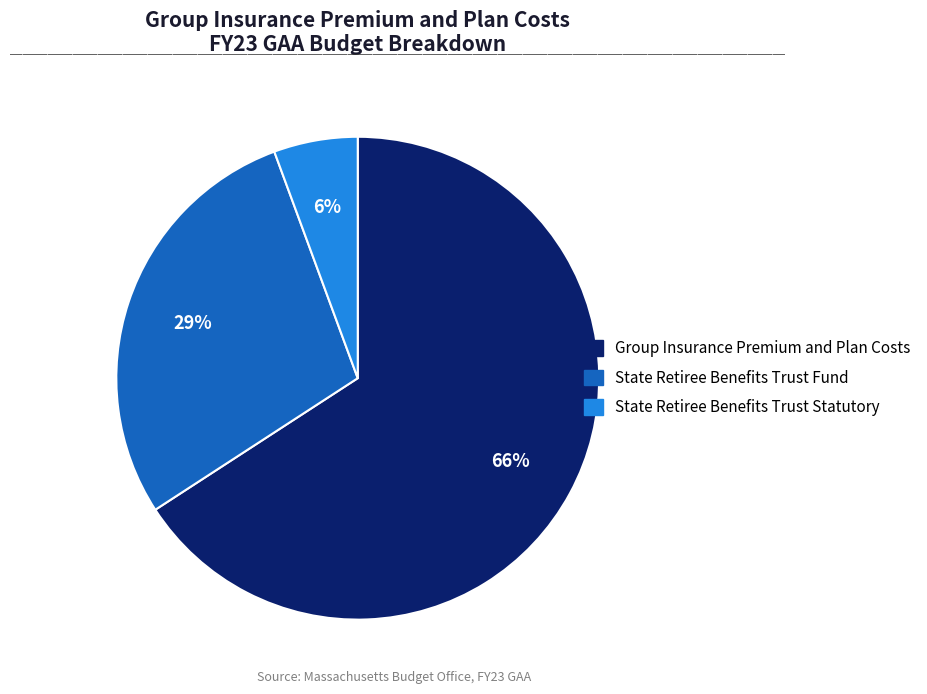

Is there any slice that represents more than half of the pie?

Yes